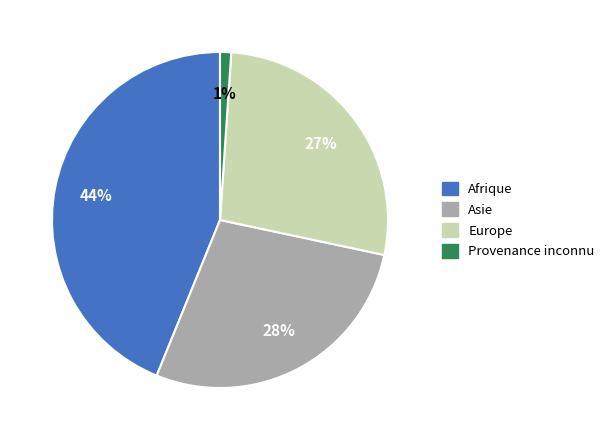

Is Afrique the majority of the pie?

No